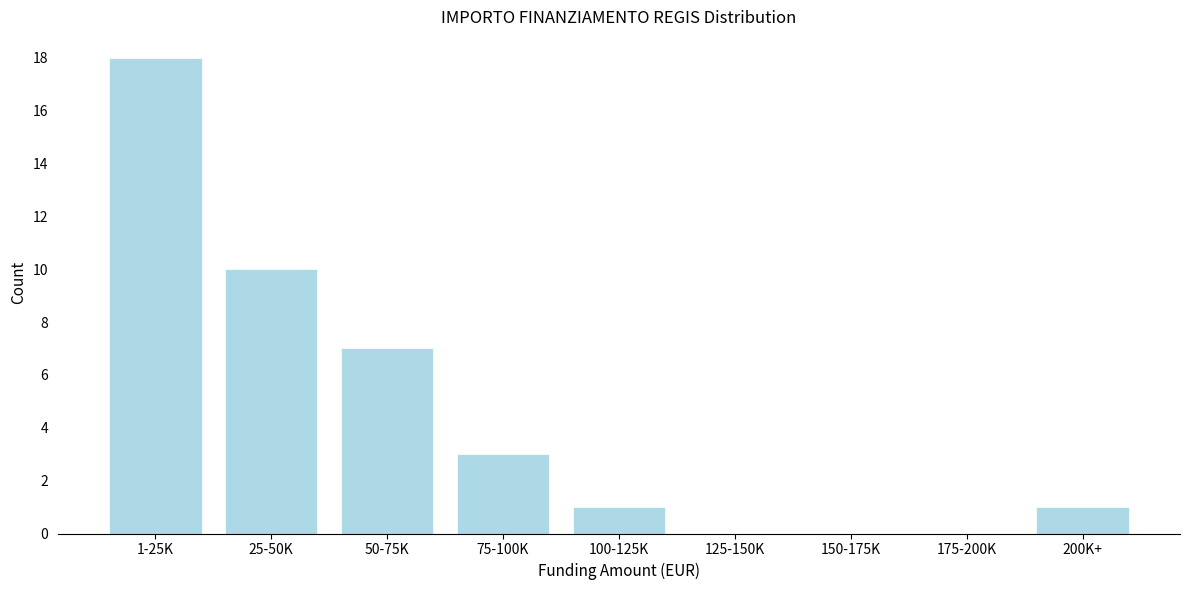

Reading left to right, what are all the values shown in this chart?

1-25K=18	25-50K=10	50-75K=7	75-100K=3	100-125K=1	125-150K=0	150-175K=0	175-200K=0	200K+=1